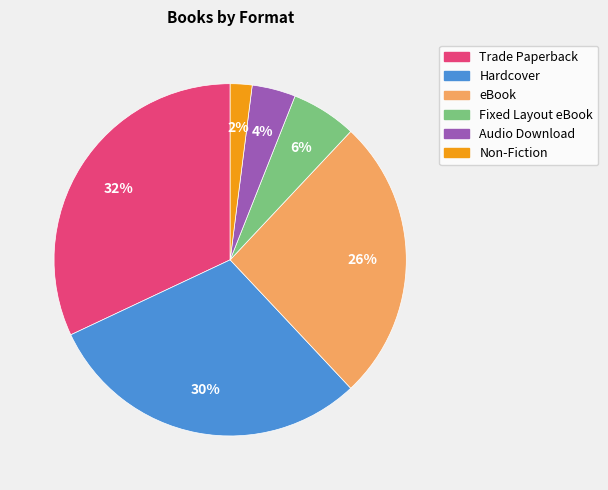

Which slice is the smallest?

Non-Fiction